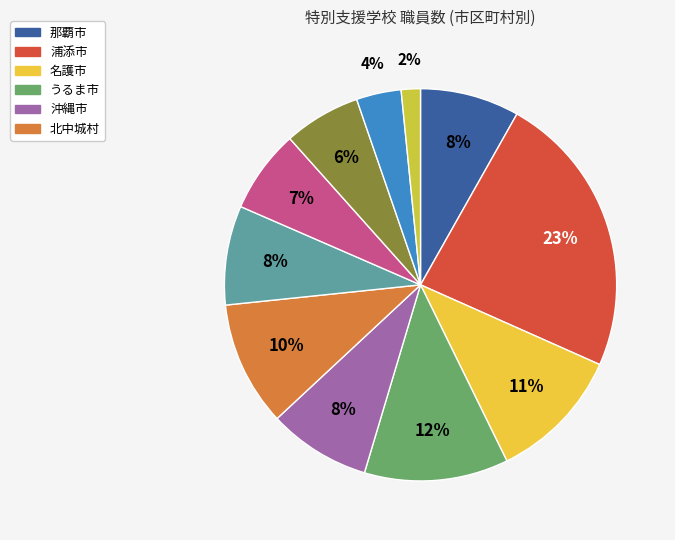

How many segments does this pie chart have?

11